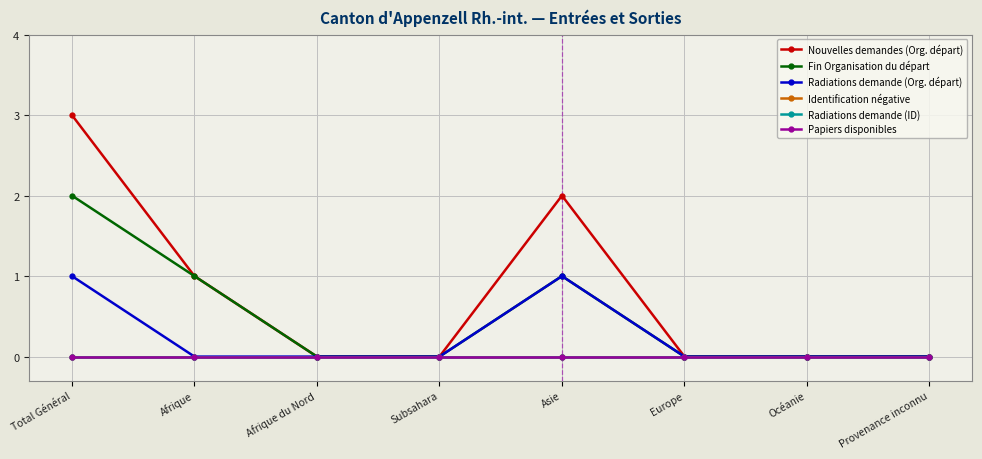

Rank the series at Afrique du Nord from highest to lowest value.

Nouvelles demandes (Org. départ), Fin Organisation du départ, Radiations demande (Org. départ), Identification négative, Radiations demande (ID), Papiers disponibles